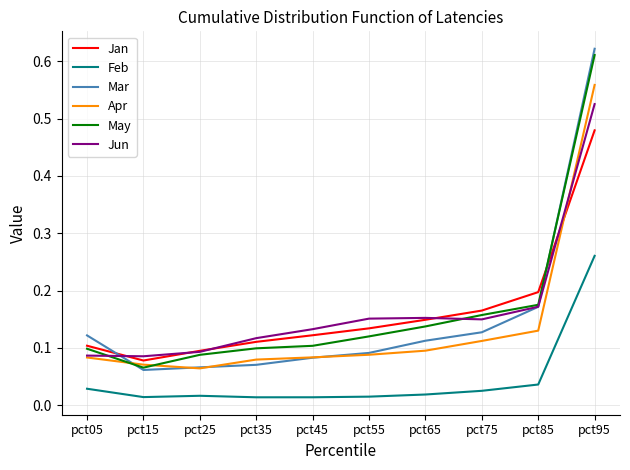

Is it true that May equals 0.0 at pct25?

False